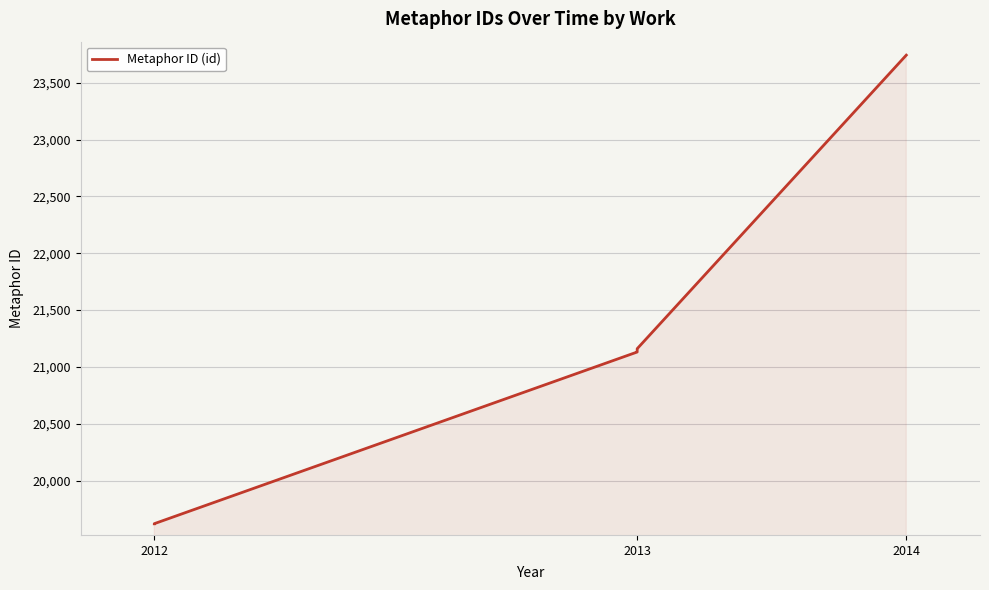

What is the approximate value at 2013, to the nearest 50?

21150